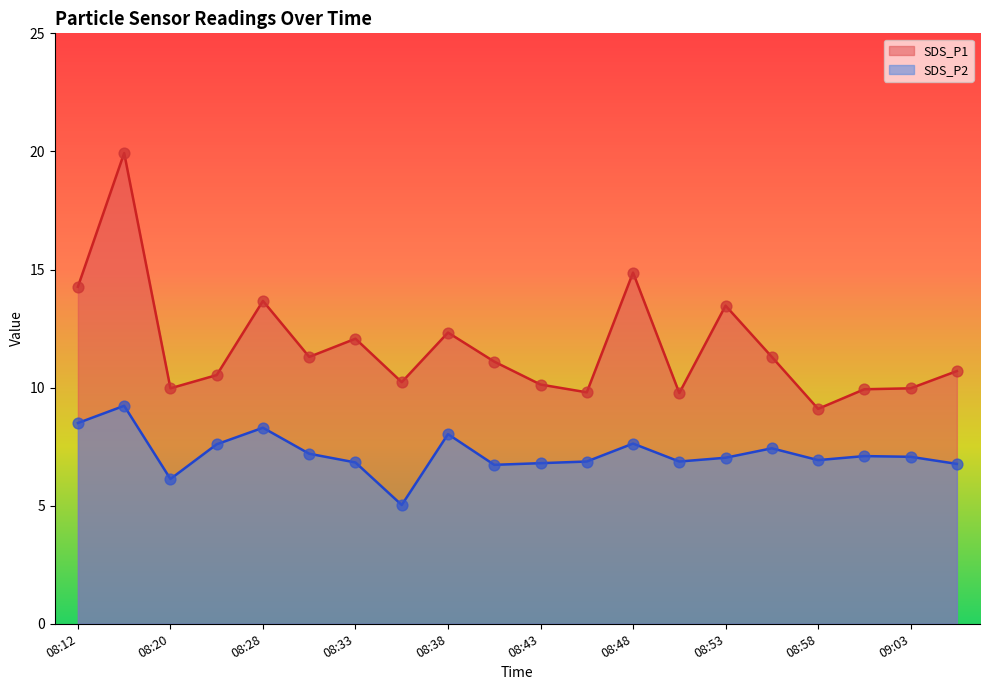

Which series has the widest spread of Y values?

SDS_P1